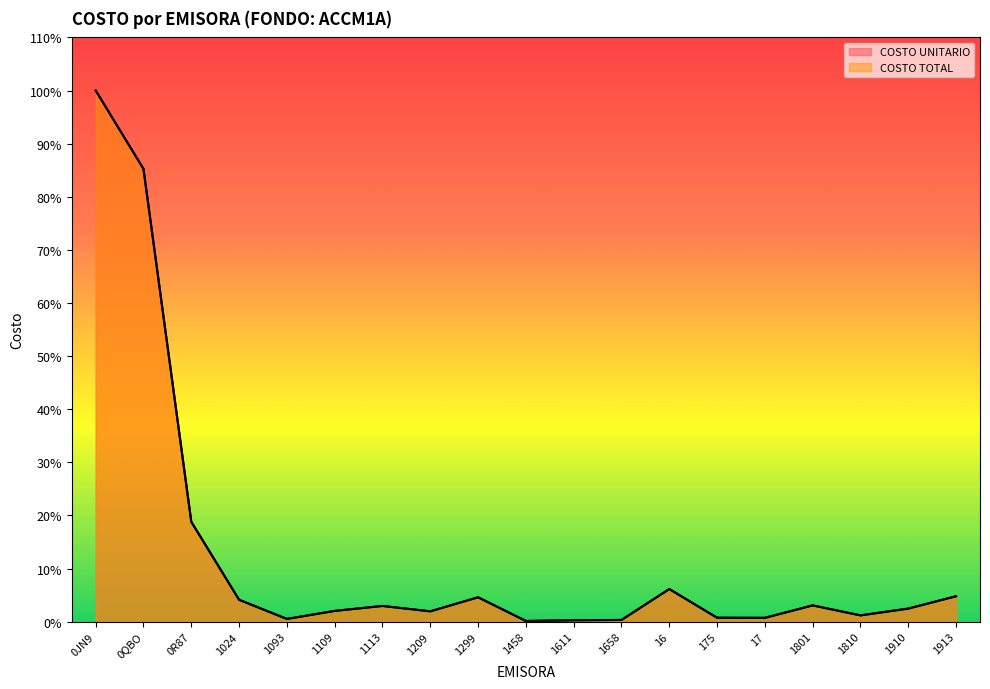

True or false: COSTO UNITARIO and COSTO TOTAL cross at least once.

False